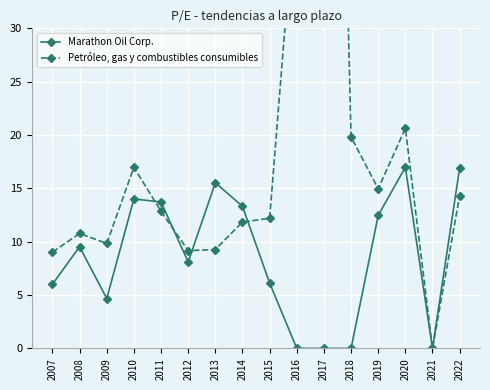

Is the value of Petróleo, gas y combustibles consumibles at 2016 greater than the value of Marathon Oil Corp. at 2015?

Yes